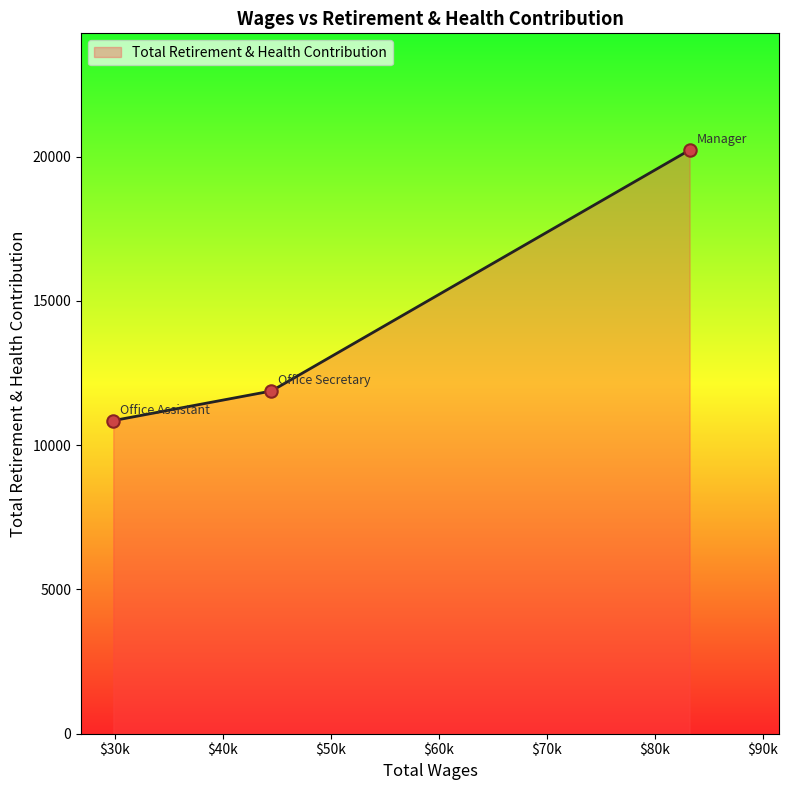

What is the difference between the maximum and minimum values?

9375